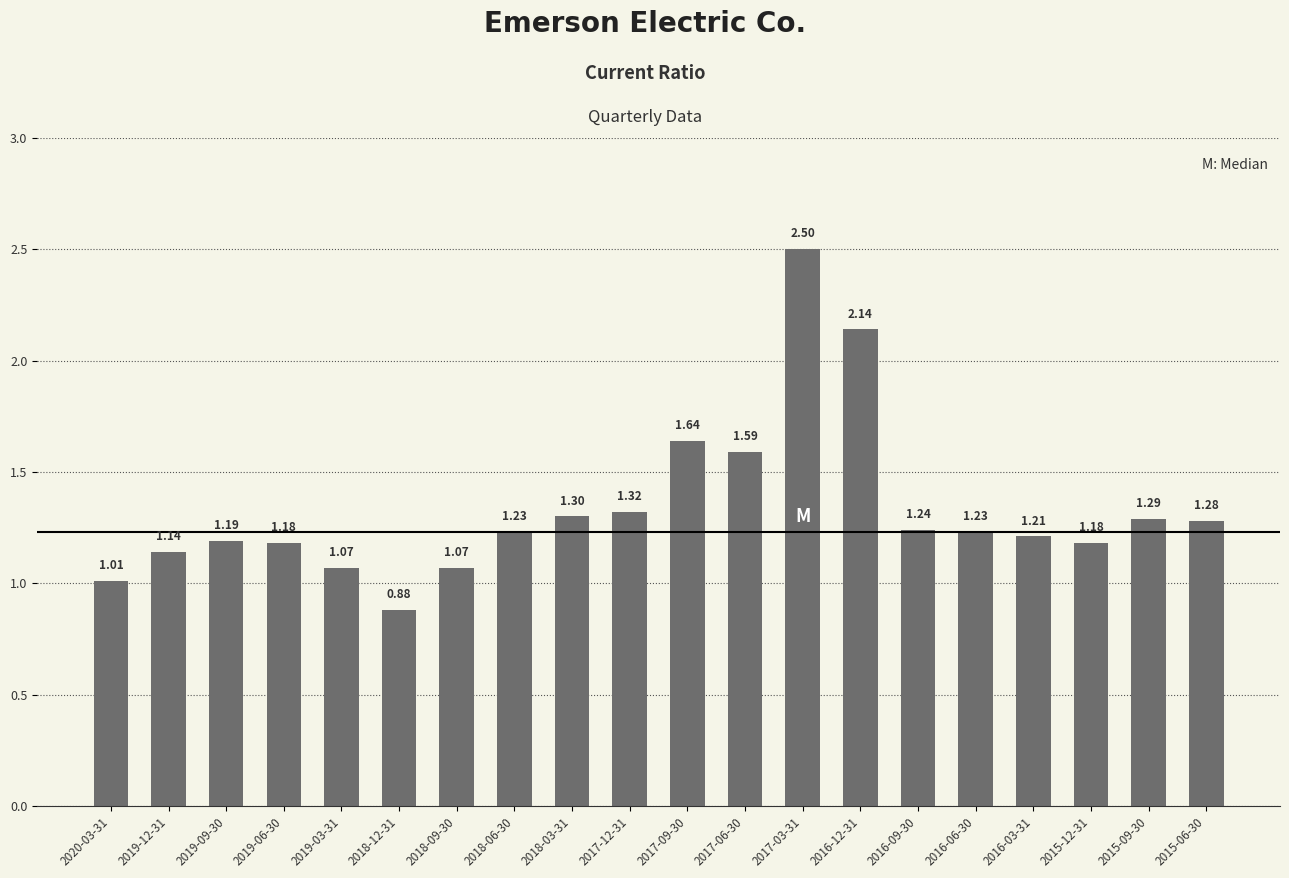

How many categories are shown in the chart?

20